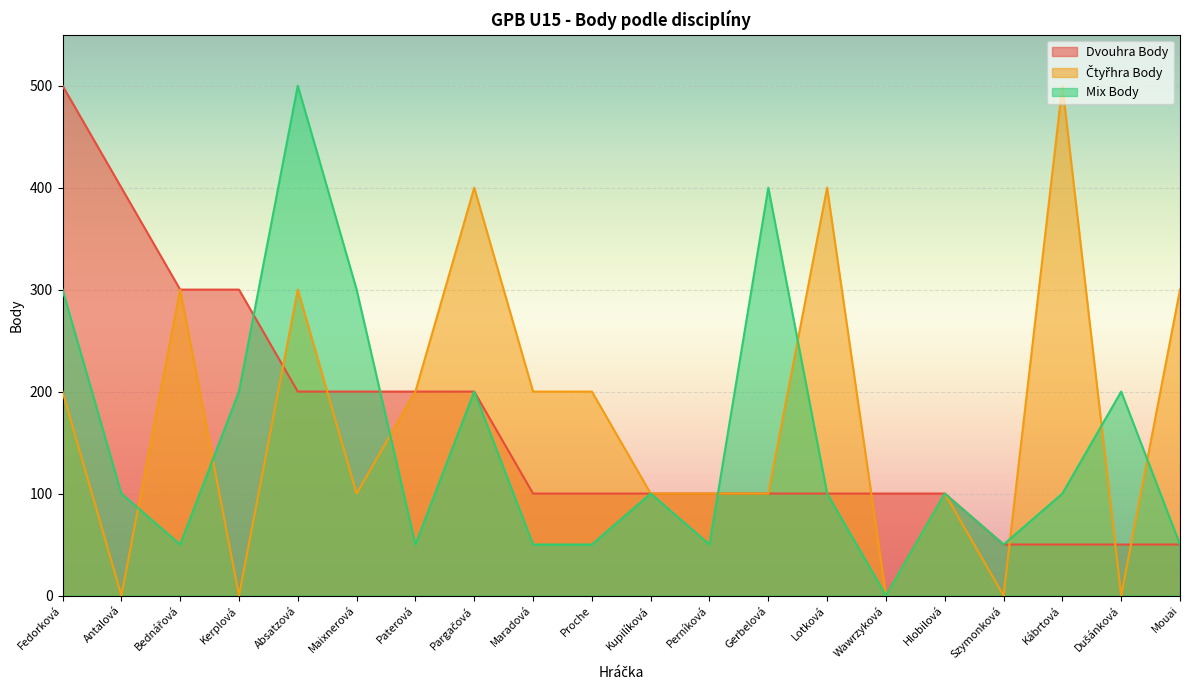

Count the number of data series in this chart.

3